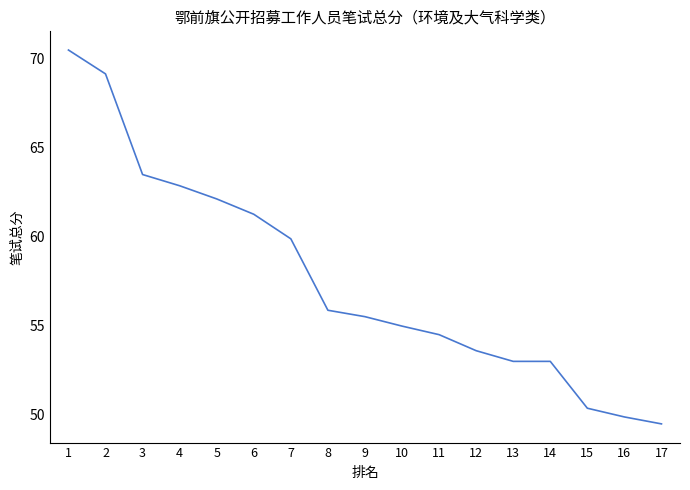

What is the difference between the maximum and minimum values?

21.0